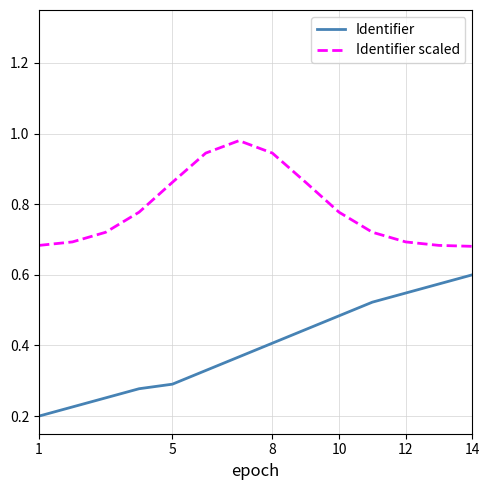

True or false: Identifier and Identifier scaled cross at least once.

False